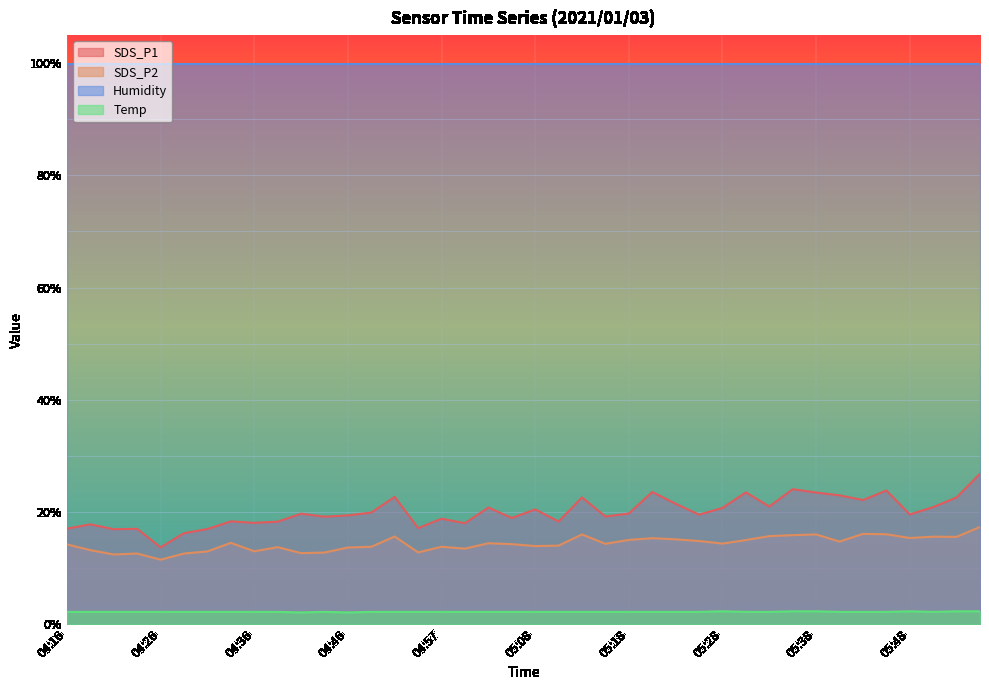

Does the chart display data point markers on the line(s)?

No